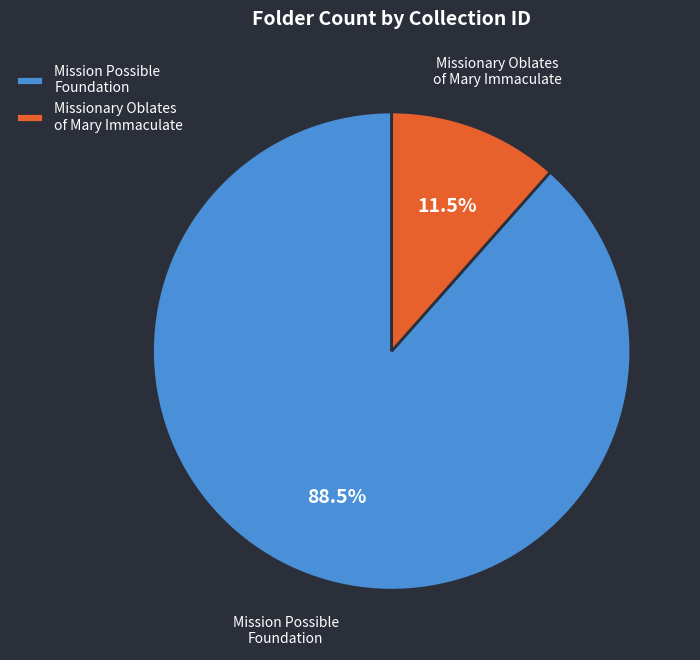

Which category accounts for the majority?

Mission Possible Foundation